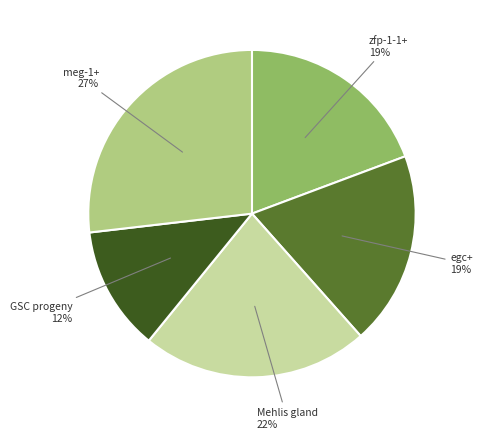

Between Mehlis gland and egc+, which is larger?

Mehlis gland